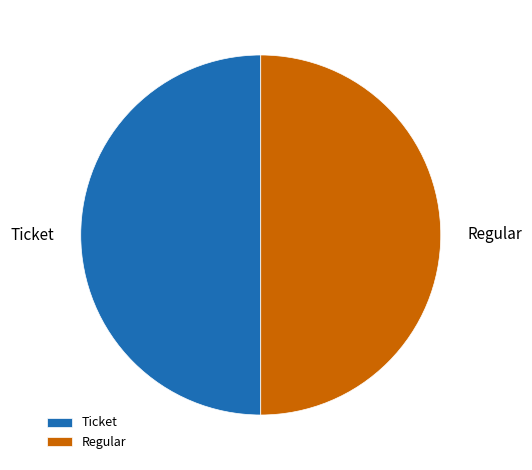

Combined, do Ticket and Regular account for over 50%?

Yes